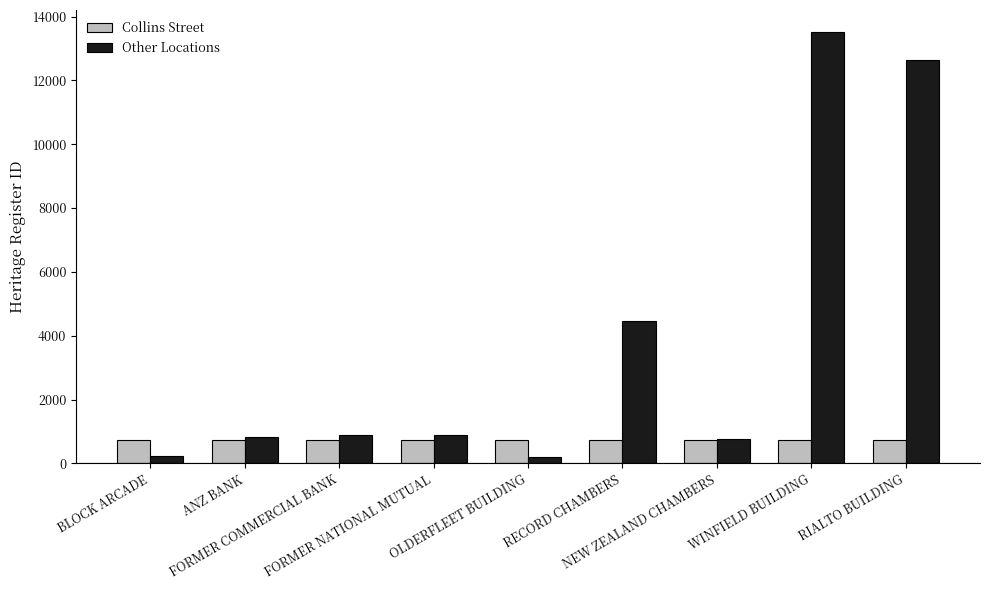

What is the sum of the Collins Street values at RECORD CHAMBERS and FORMER NATIONAL MUTUAL?

1473